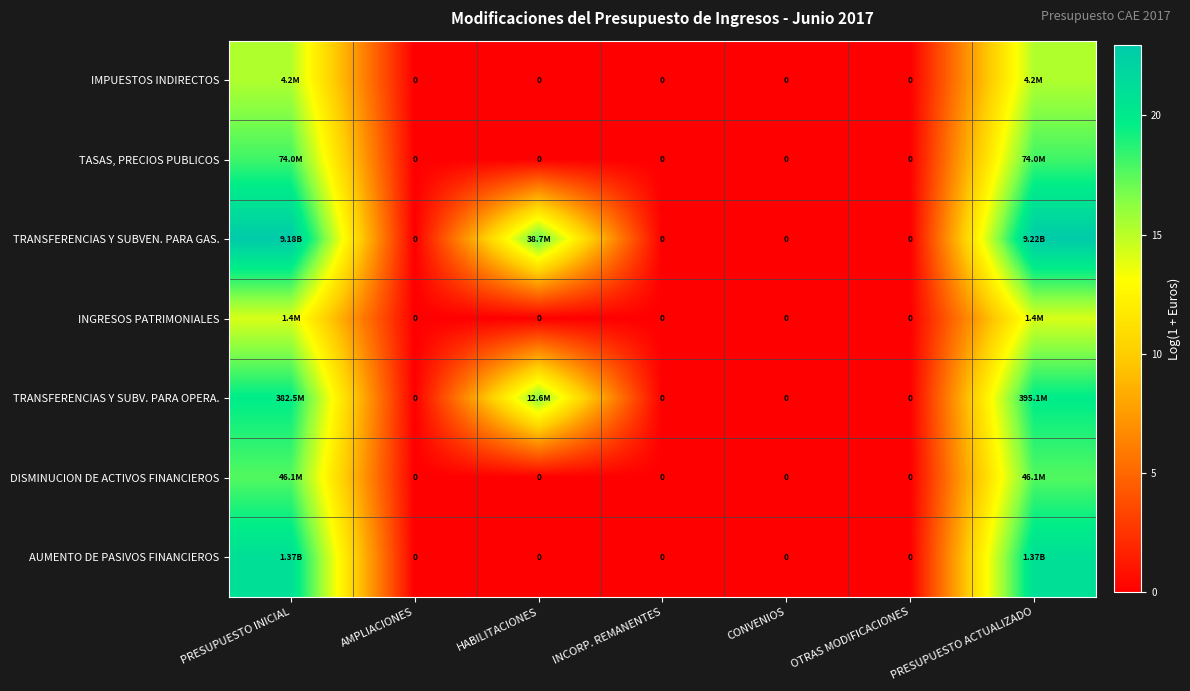

Is it true that TASAS, PRECIOS PUBLICOS equals 11.8 at INCORP. REMANENTES?

False